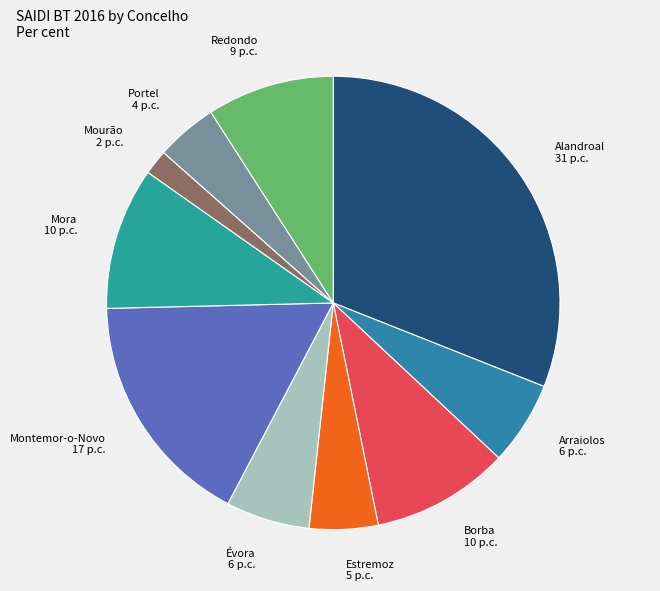

What is the smallest slice in the pie chart?

Mourão